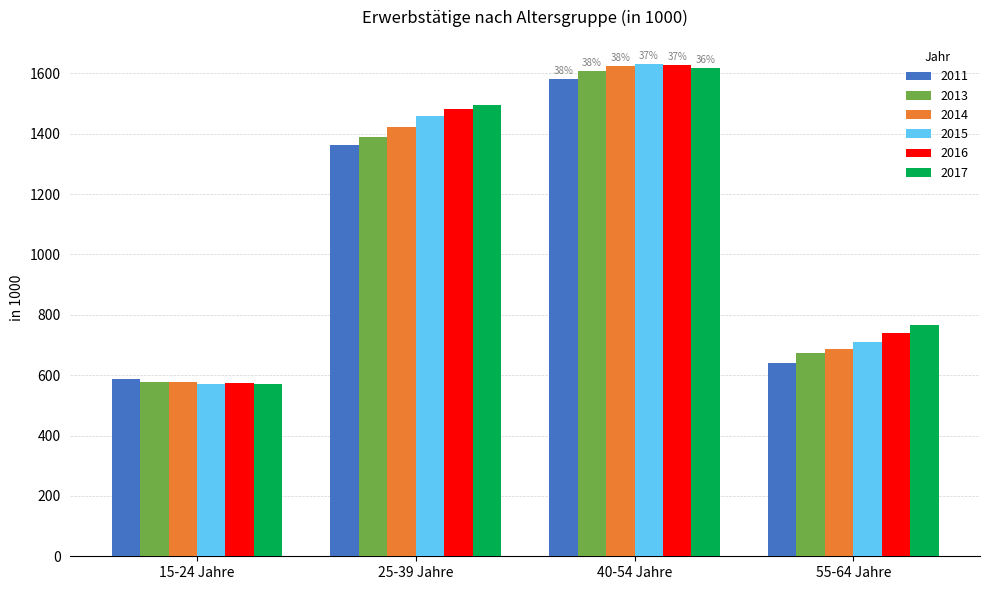

Rank the categories by 2016 value from highest to lowest.

40-54 Jahre, 25-39 Jahre, 55-64 Jahre, 15-24 Jahre